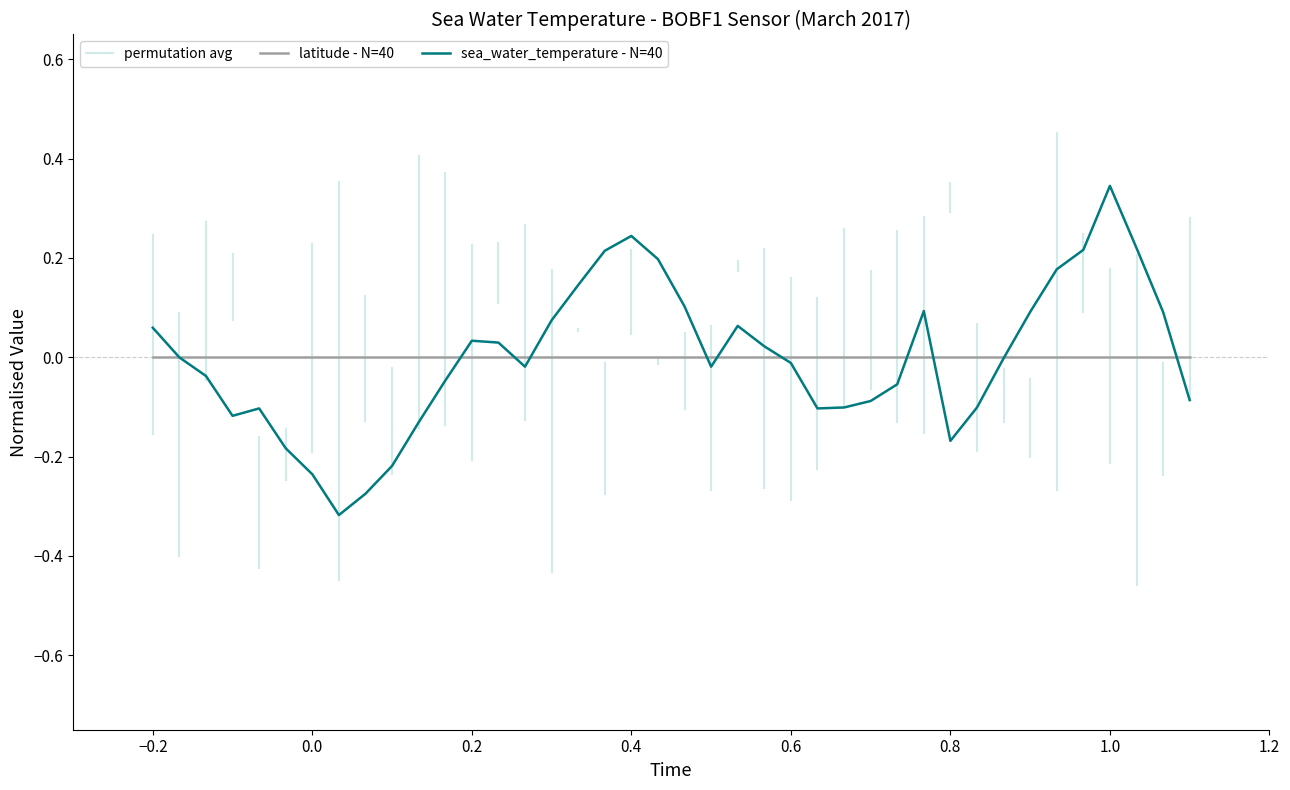

At which label does sea_water_temperature - N=40 reach its peak?

1.0